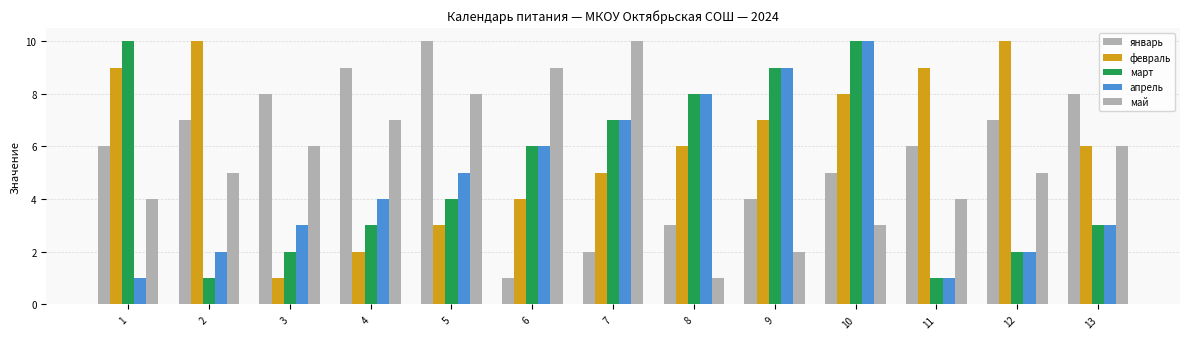

What is the difference between the second highest and minimum values in the март series?

9